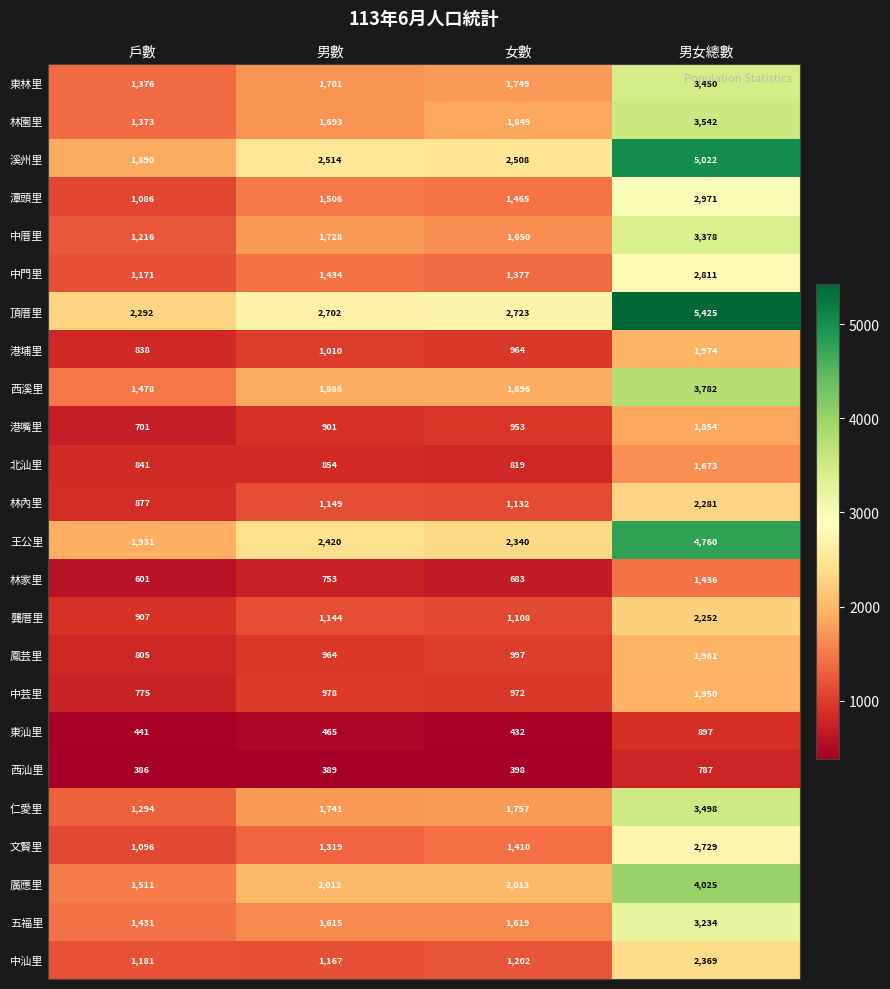

How many categories are shown in the chart?

4